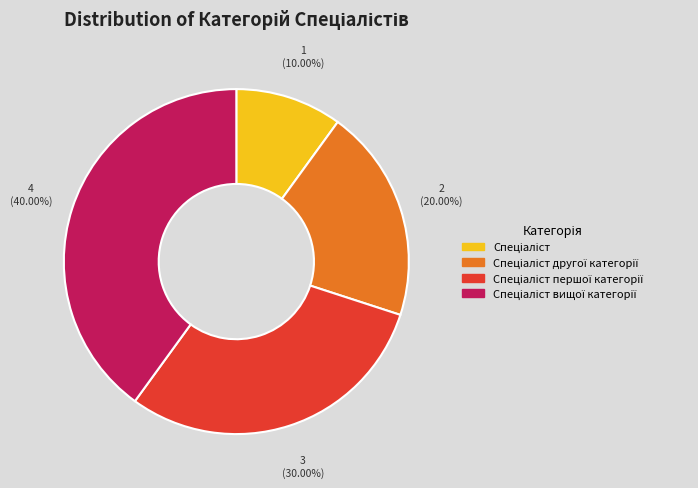

To the nearest percent, what is the average slice percentage?

25%